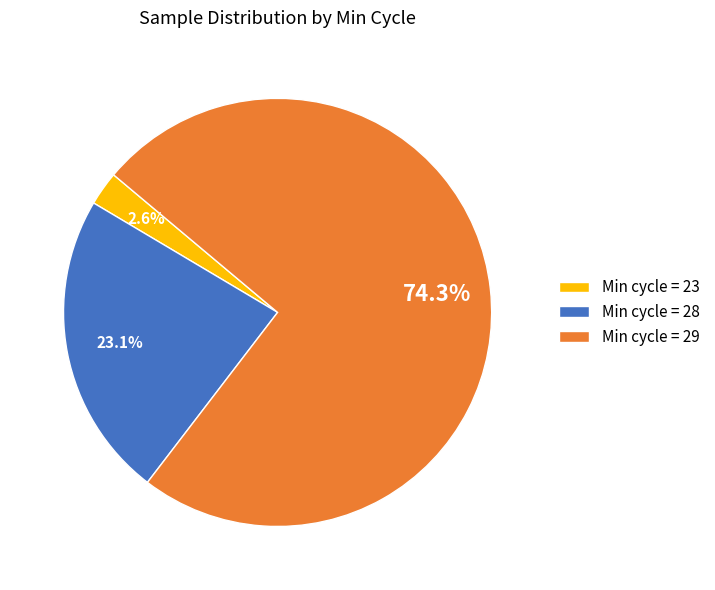

To the nearest percent, what is the average slice percentage?

33%